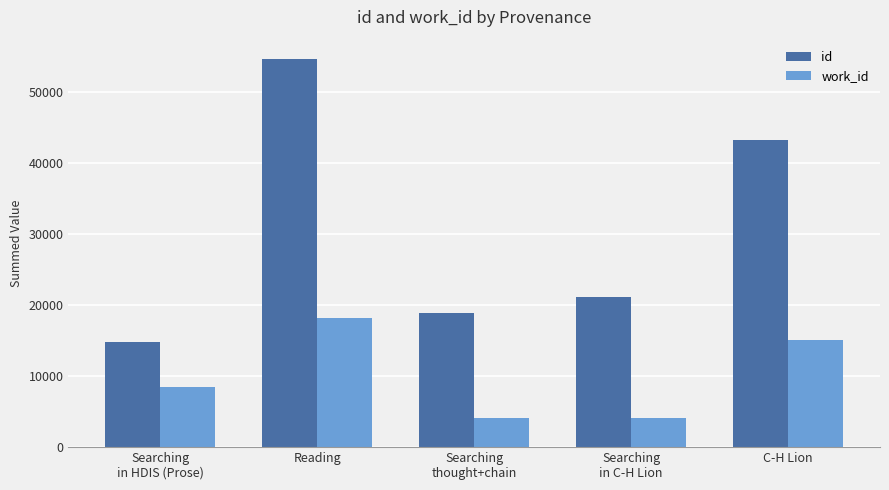

What value does the id series have at Searching
in C-H Lion?

21099